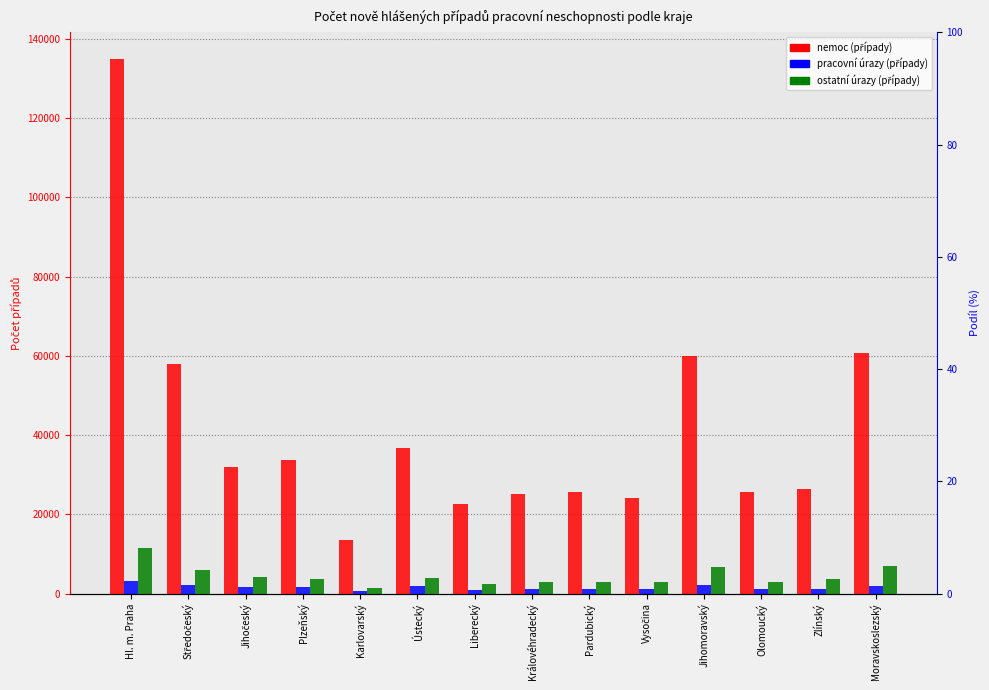

What is the difference between the maximum and minimum values in the ostatní úrazy (případy) series?

10260